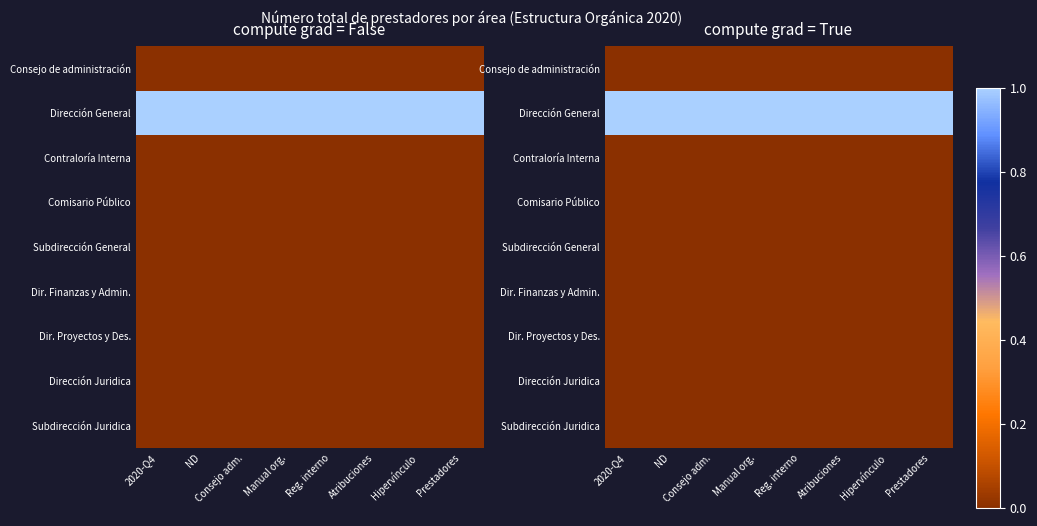

Is it true that Comisario Público equals 0.0 at Manual org.?

True